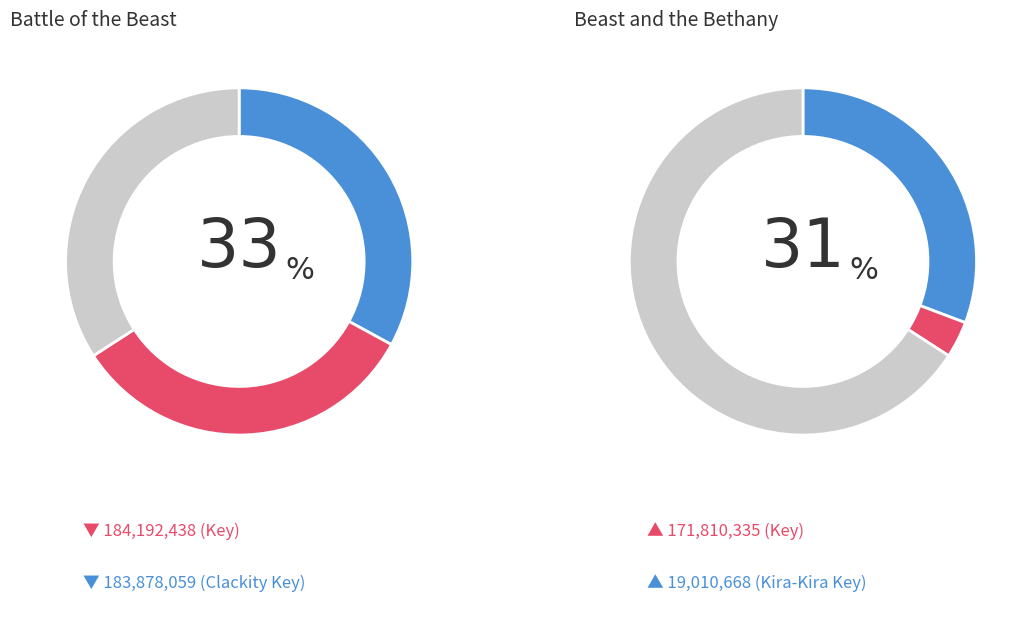

Is it true that Beast and the Bethany is 31% of the pie?

True